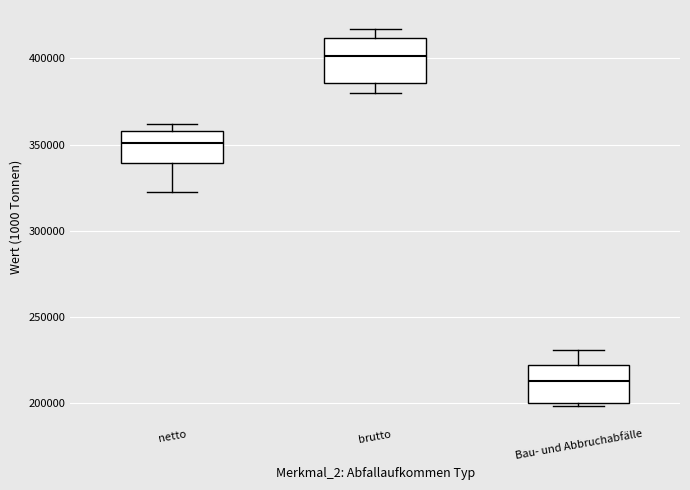

Reading left to right, read every box against the y-axis: the position of its median line, the range the box covers, and the ends of its whiskers. The values are not printed on the chart, so give them approximately, as read against the axis.

netto: median 350000, box 340000 to 360000, whiskers 325000 to 360000 (just above the box's upper edge)
brutto: median 400000, box 385000 to 410000, whiskers 380000 to 415000
Bau- und Abbruchabfälle: median 215000, box 200000 to 225000, whiskers 200000 (just below the box's lower edge) to 230000